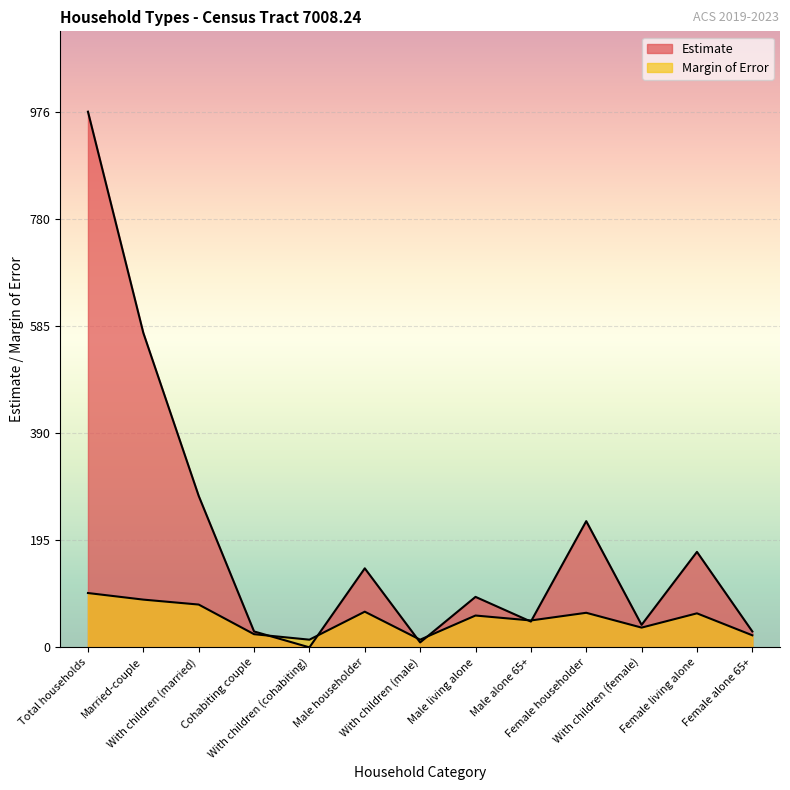

What is the greatest value displayed?

976